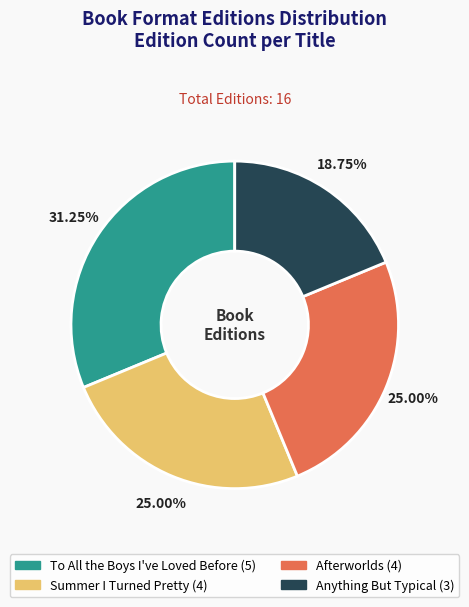

What is the largest slice in the pie chart?

To All the Boys I've Loved Before